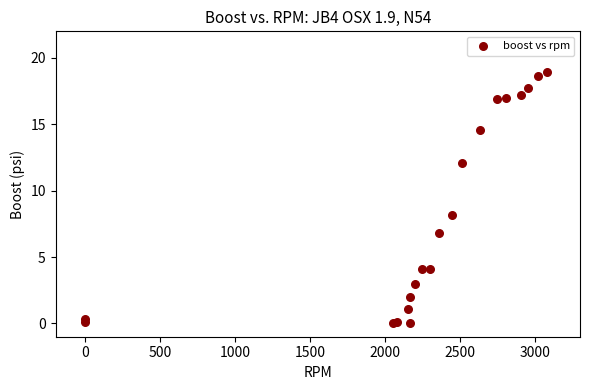

What Y value in the scatter plot is closest to 9?

8.2